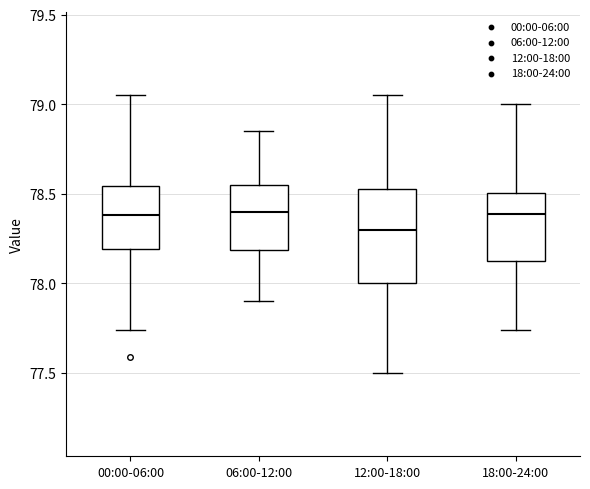

Comparing the boxes themselves (not the whiskers), which one is the tallest?

12:00-18:00